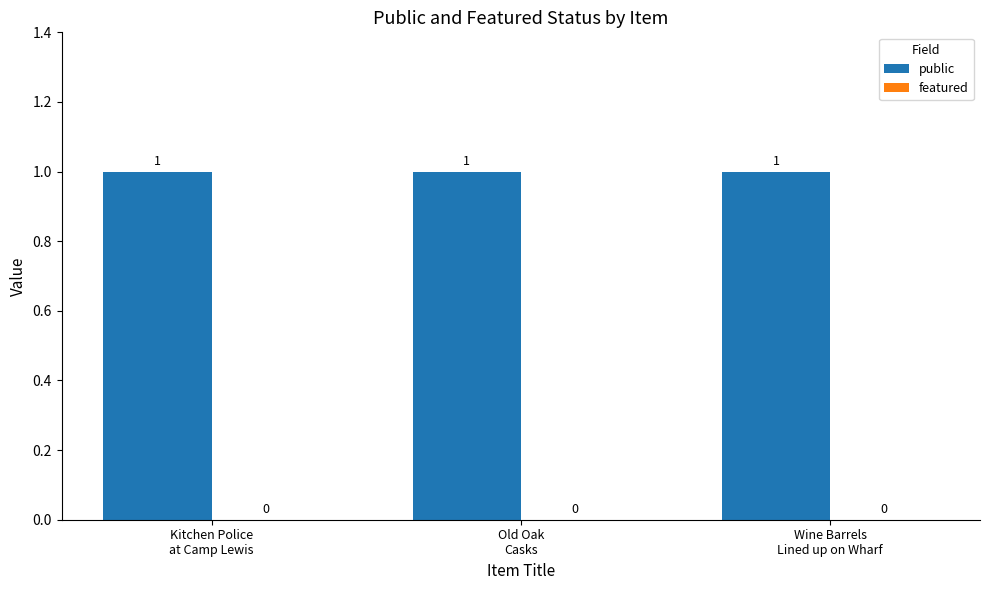

Rank the series at Kitchen Police
at Camp Lewis from lowest to highest value.

featured, public